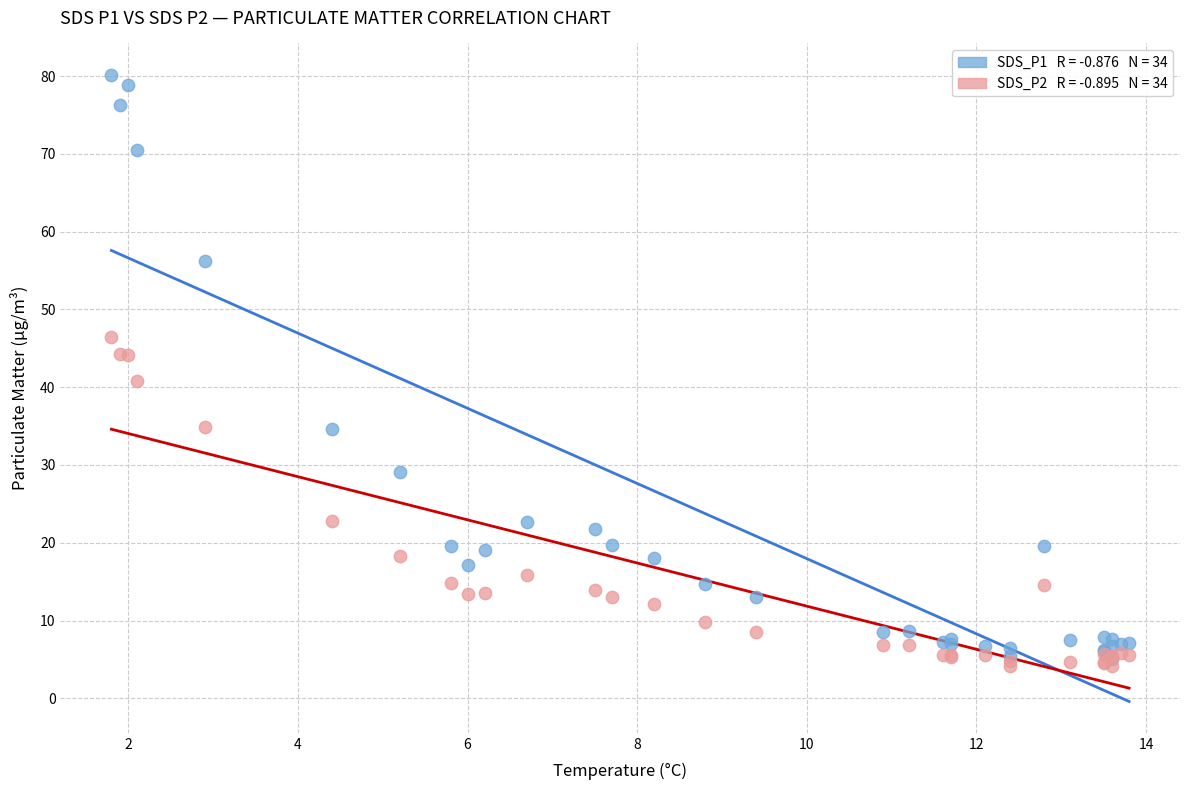

Across all series, what Y value is closest to 42?

40.8